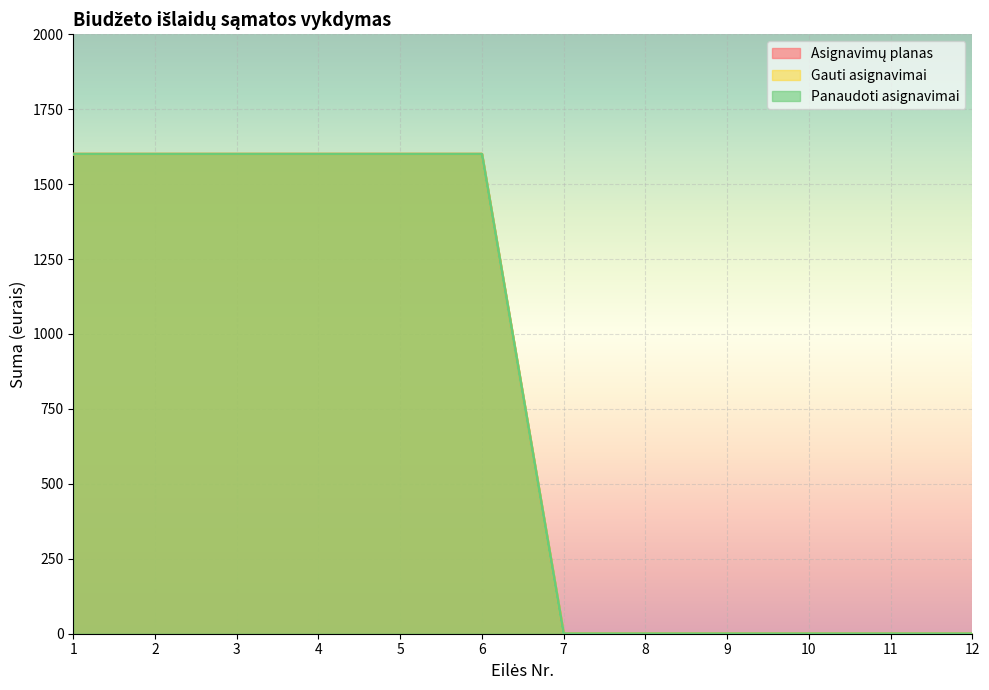

True or false: Panaudoti asignavimai has more than 0 interior local peaks.

False